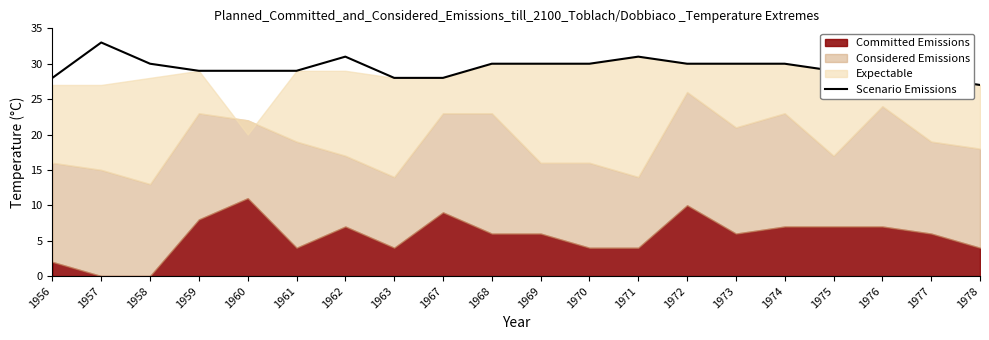

The Scenario Emissions series shows 30 at 1972. True or false?

True